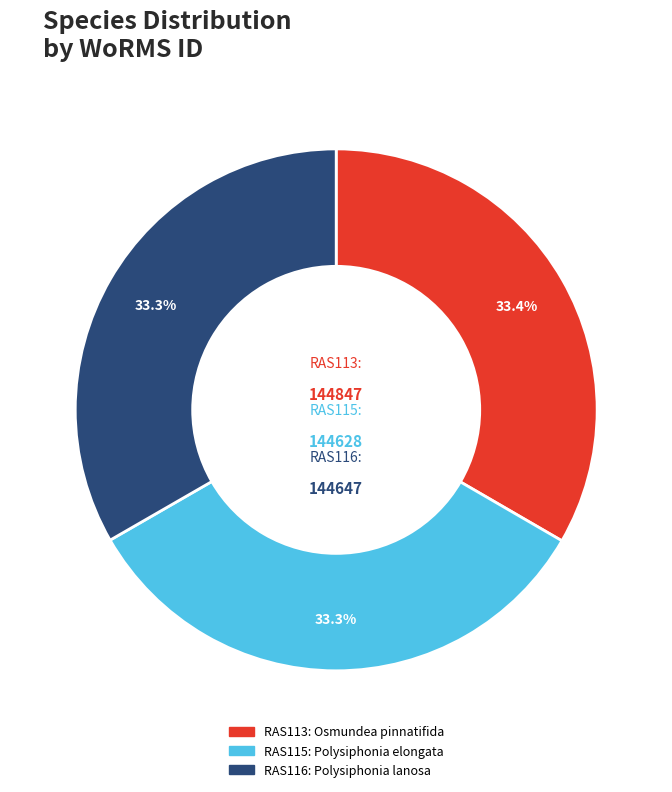

To the nearest percent, what is the average slice percentage?

33%